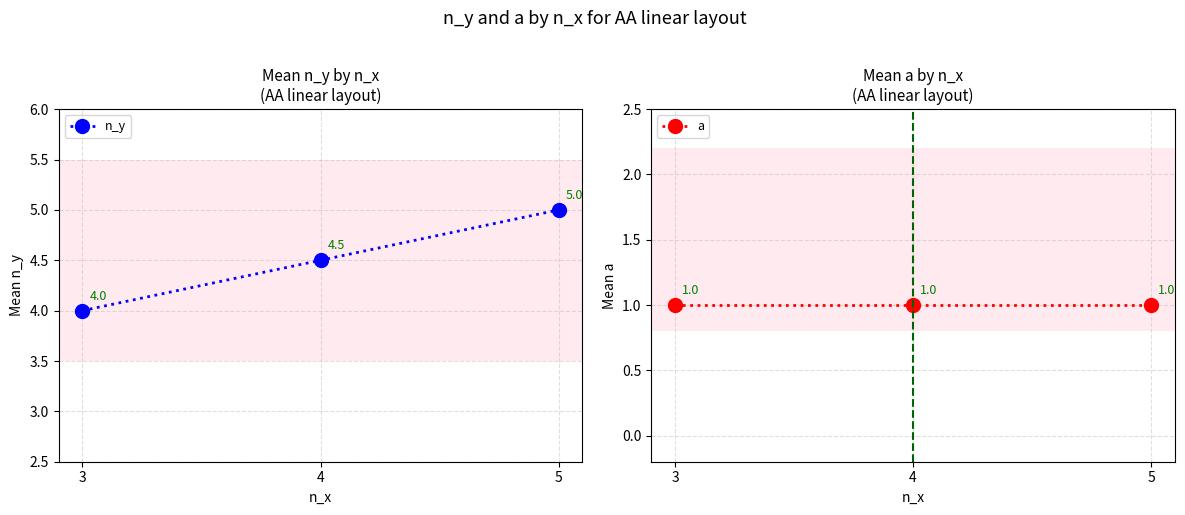

What is the sum of all n_y values?

13.5